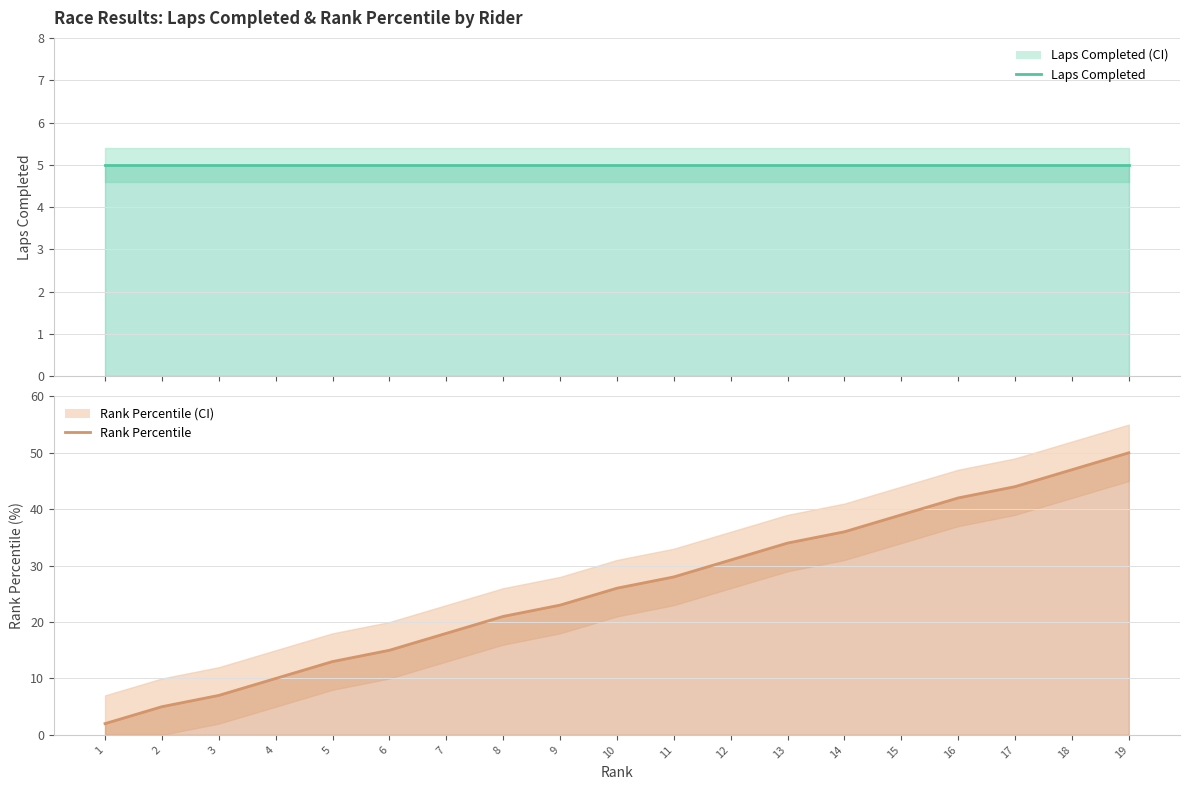

Where does the Rank Percentile (line) series first go above 26?

11